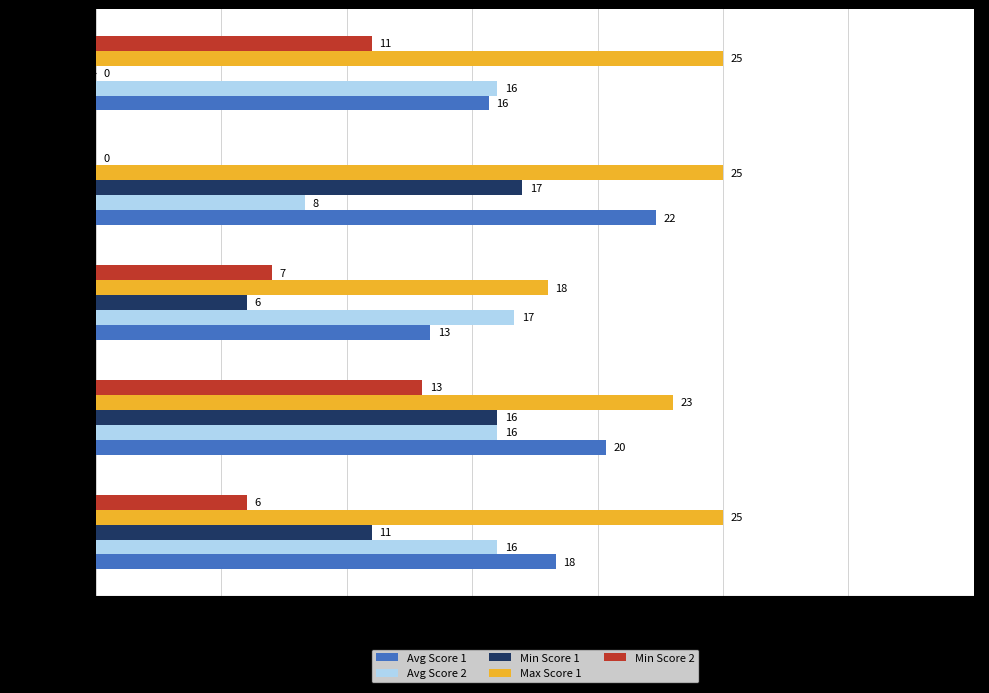

What is the sum of the Min Score 1 values at Boards 7-9 and Boards 4-6?

22.0